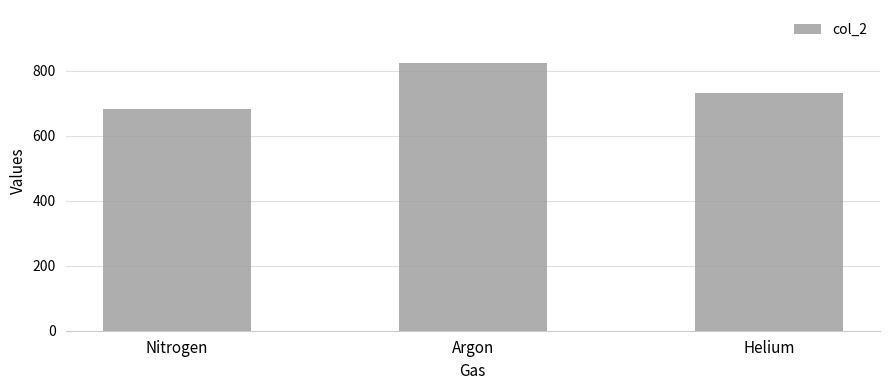

Rank the categories by value from lowest to highest.

Nitrogen, Helium, Argon